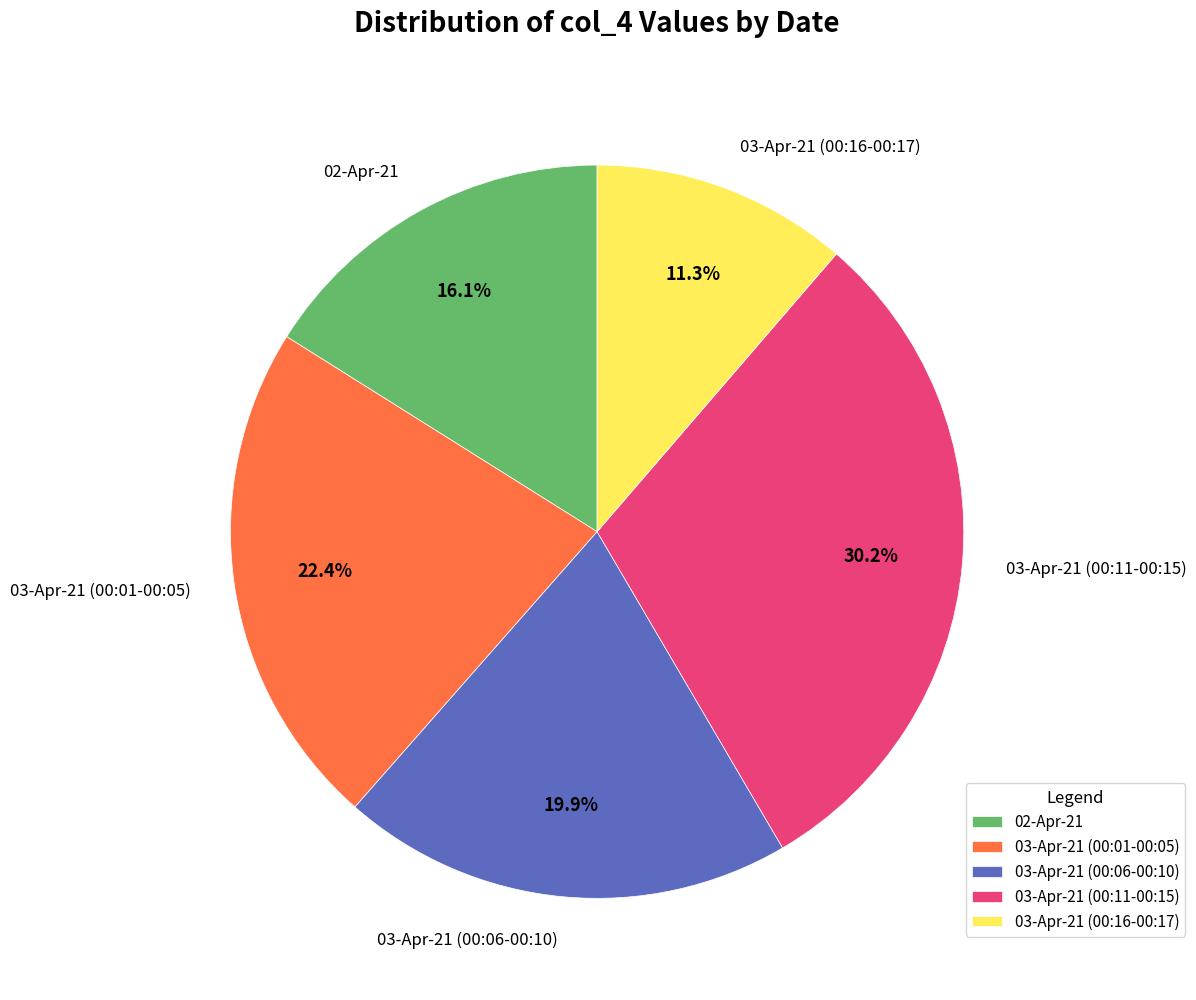

Between 03-Apr-21 (00:16-00:17) and 02-Apr-21, which is larger?

02-Apr-21